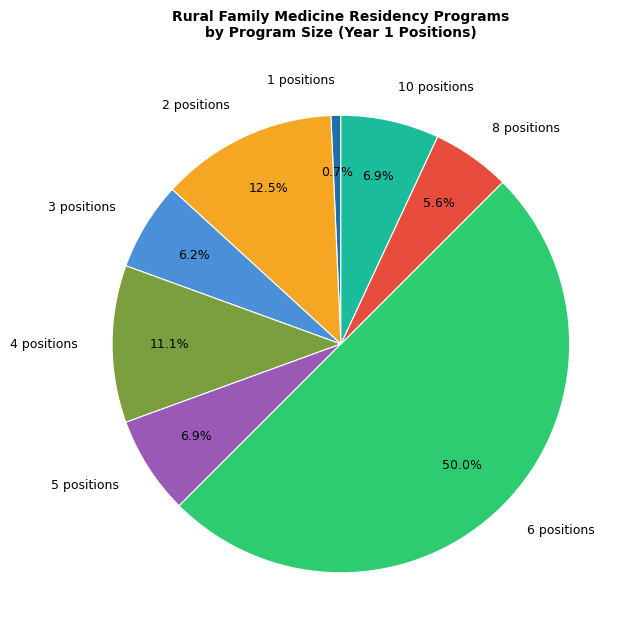

Which has a higher value, 4 positions or 8 positions?

4 positions